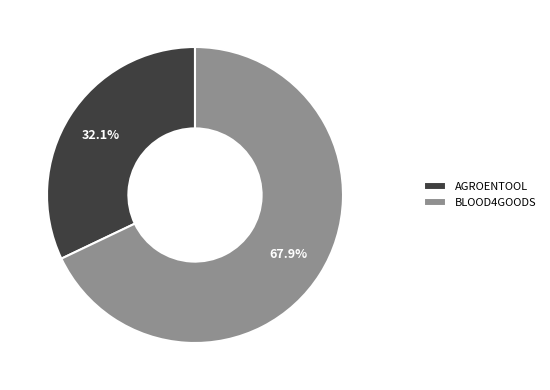

Which slice is the largest?

BLOOD4GOODS